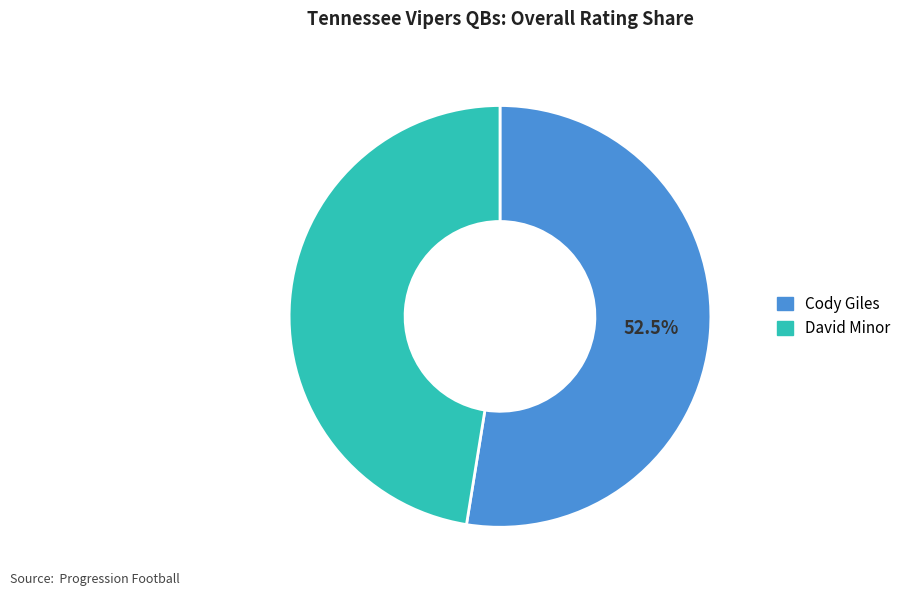

Which slice is the largest?

Cody Giles